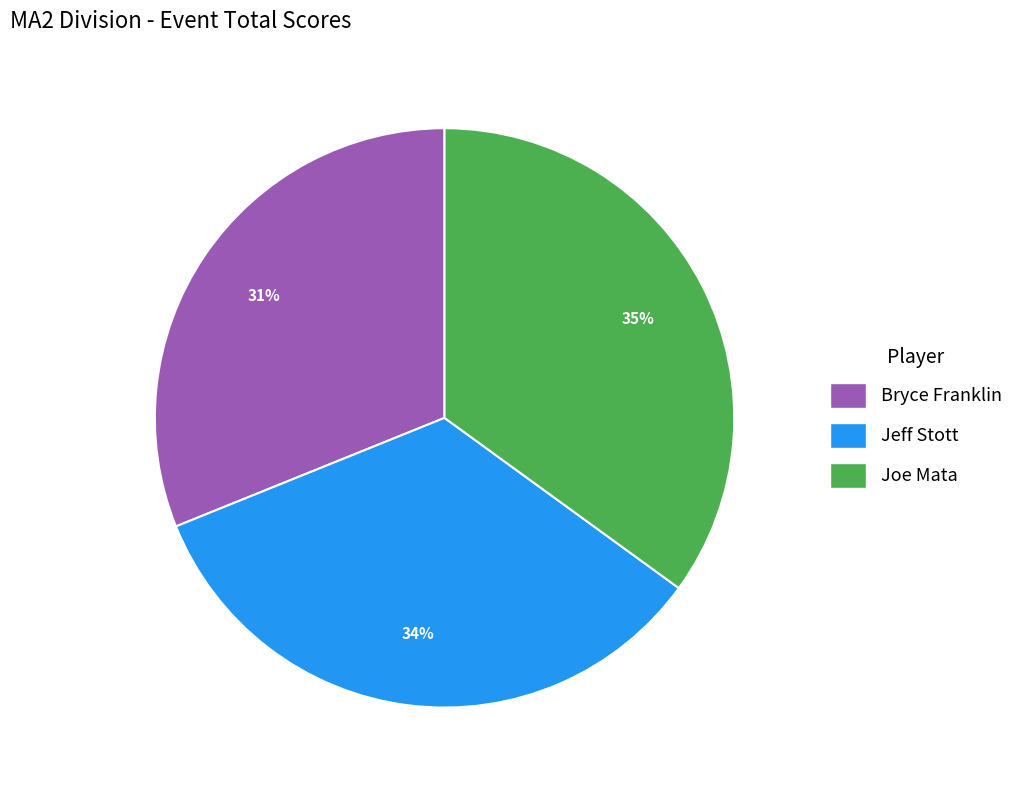

Is it true that Bryce Franklin is 45% of the pie?

False